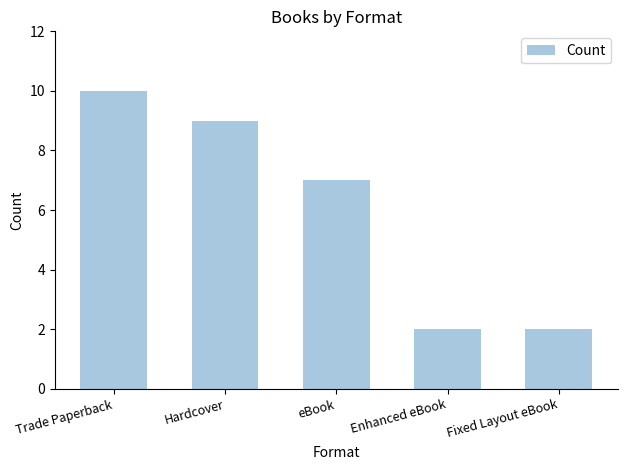

Approximately how many times larger is the value at Trade Paperback compared to Fixed Layout eBook?

5.0